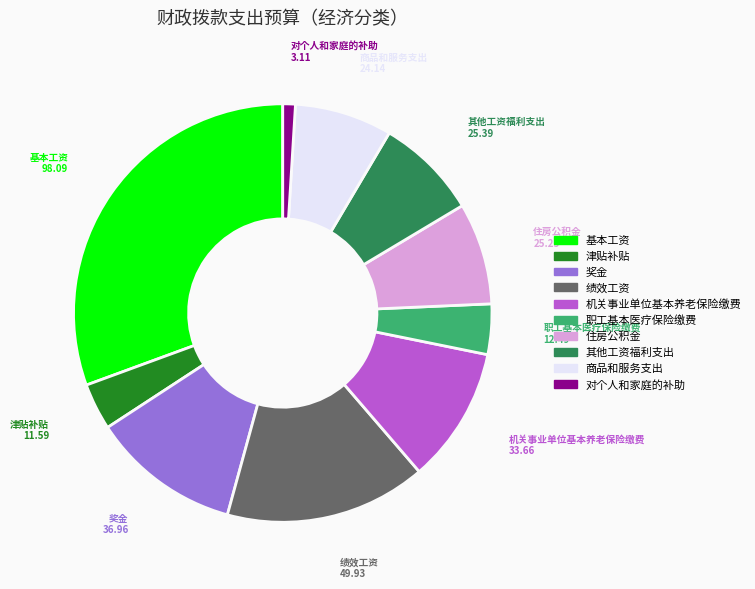

Does any single category account for the majority?

No